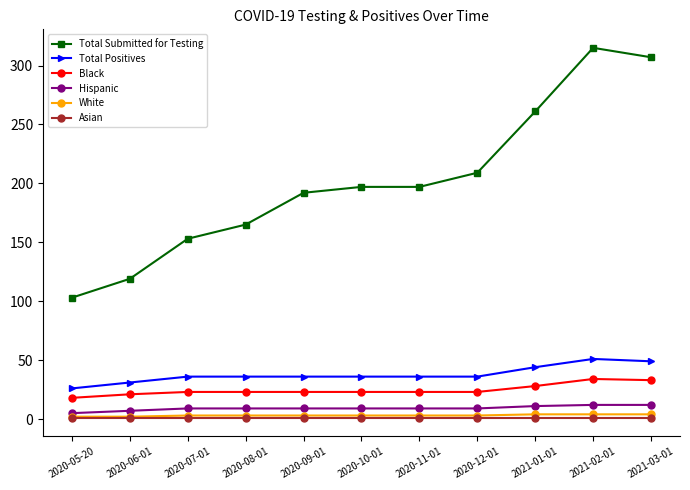

Which series has the largest range (max minus min)?

Total Submitted for Testing